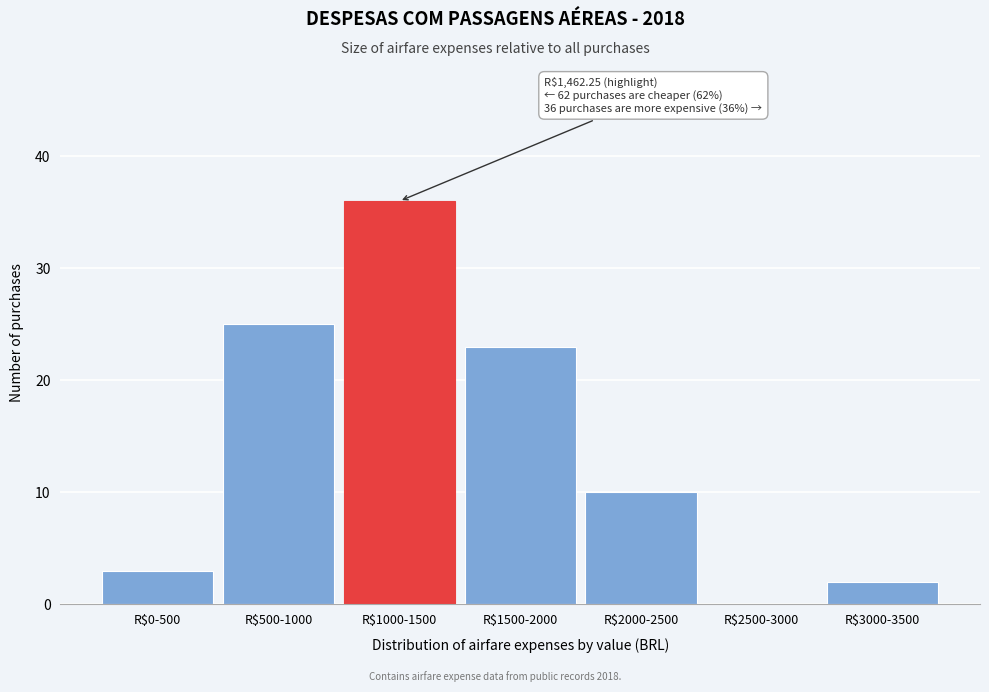

At which label is the value closest to 18?

R$1500-2000